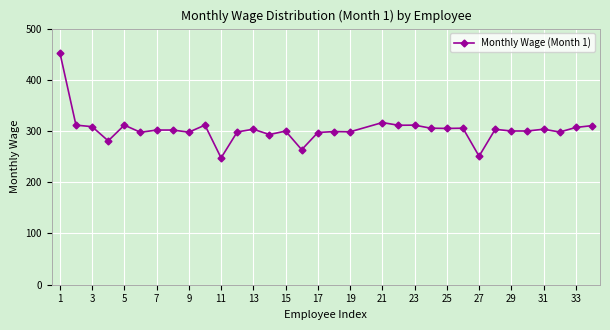

What is the sum of all values?

10007.0